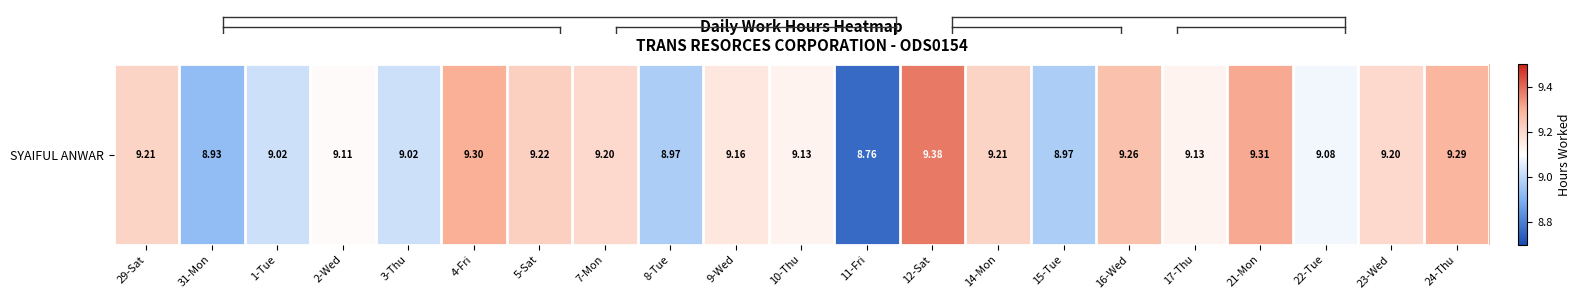

How many values are below 9?

4